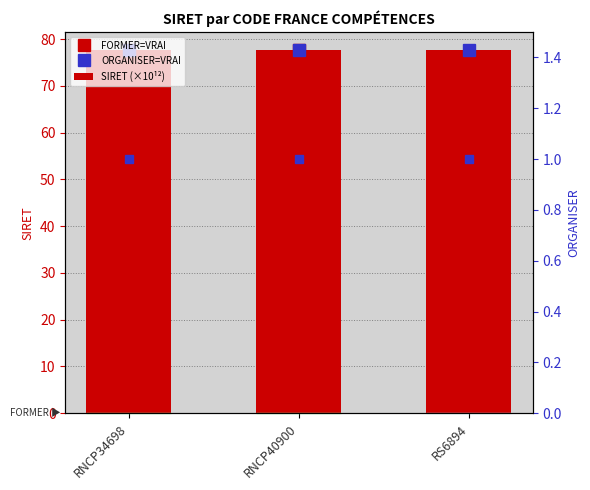

What position from the right is RNCP40900?

2